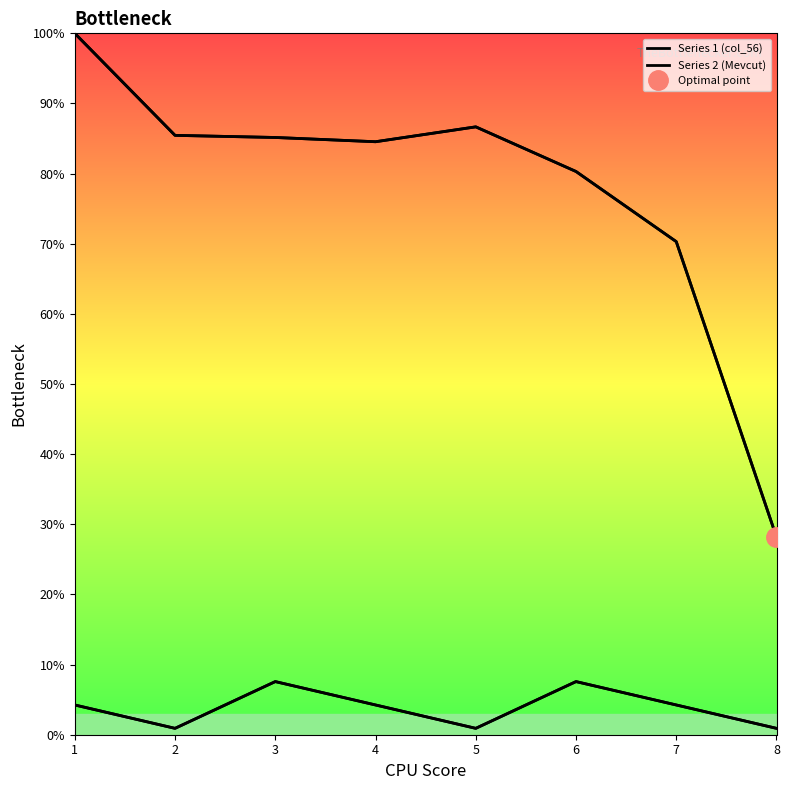

Which label corresponds to the smallest value in the chart?

2